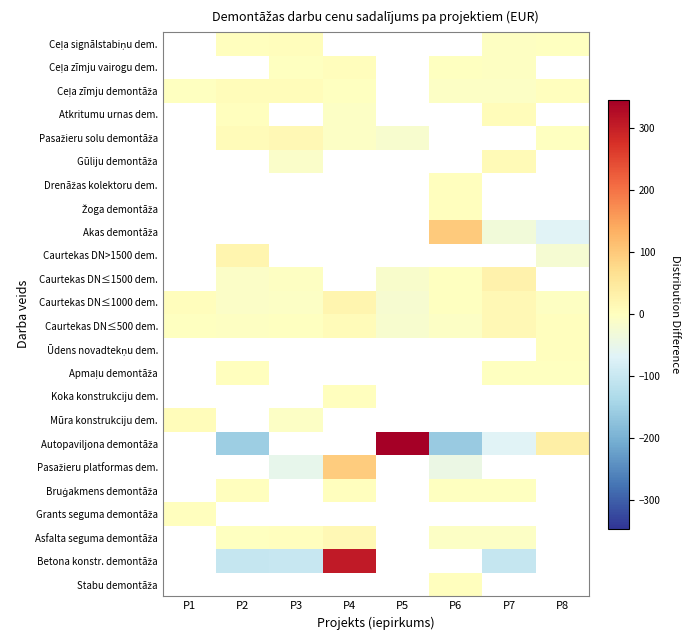

What is the smallest value displayed?

-160.1